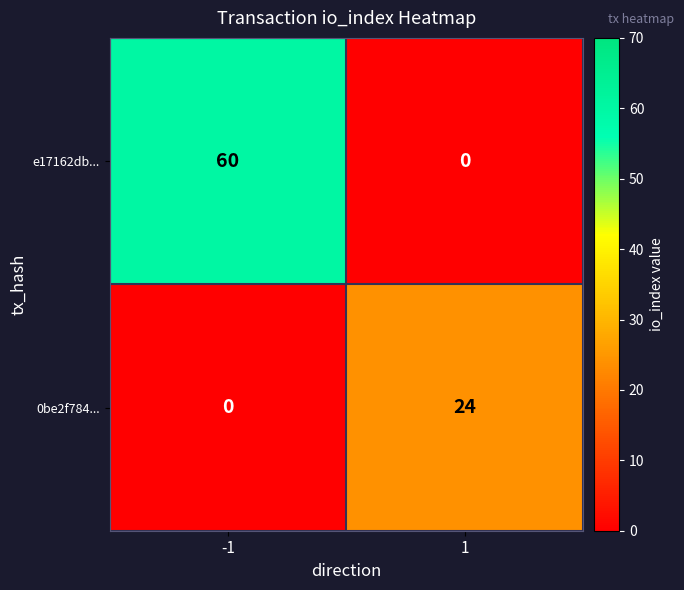

Count the number of data series in this chart.

2